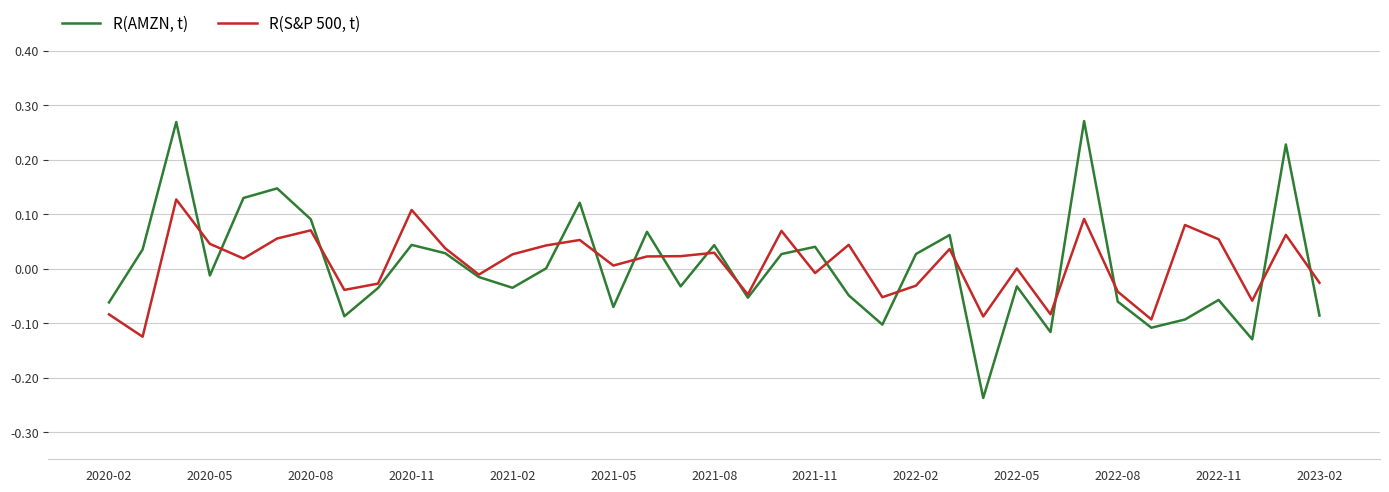

List the series in order of their peak value, highest first.

R(AMZN, t), R(S&P 500, t)